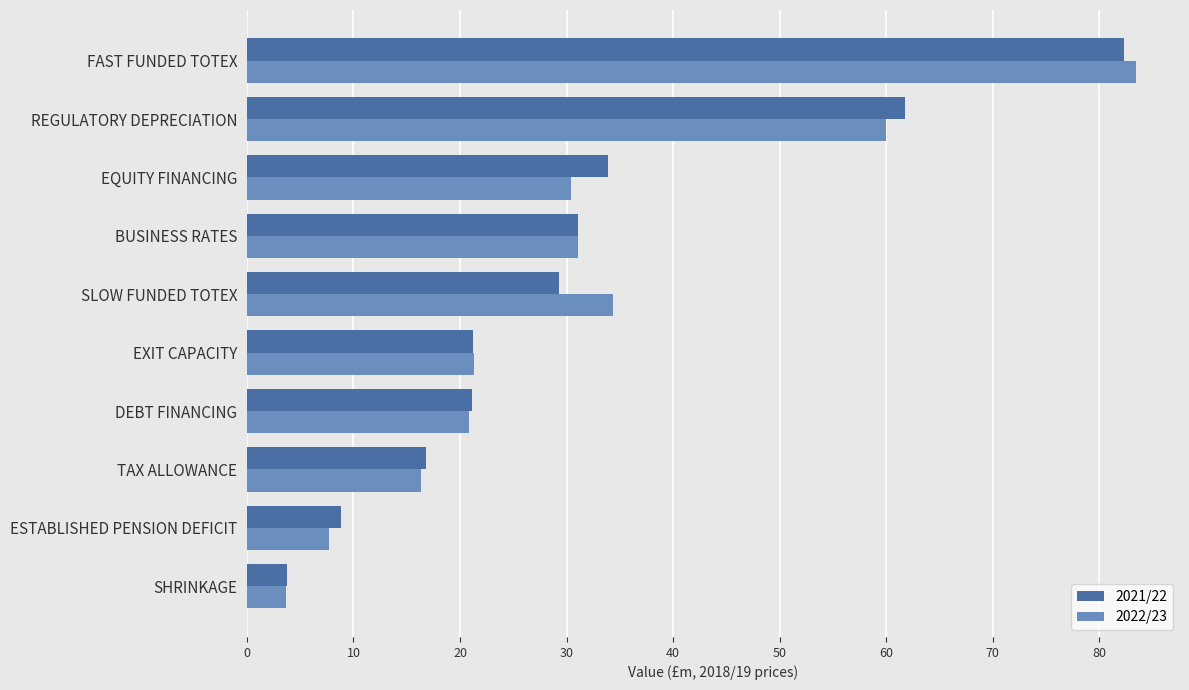

At which category does the chart reach its minimum across all series?

SHRINKAGE